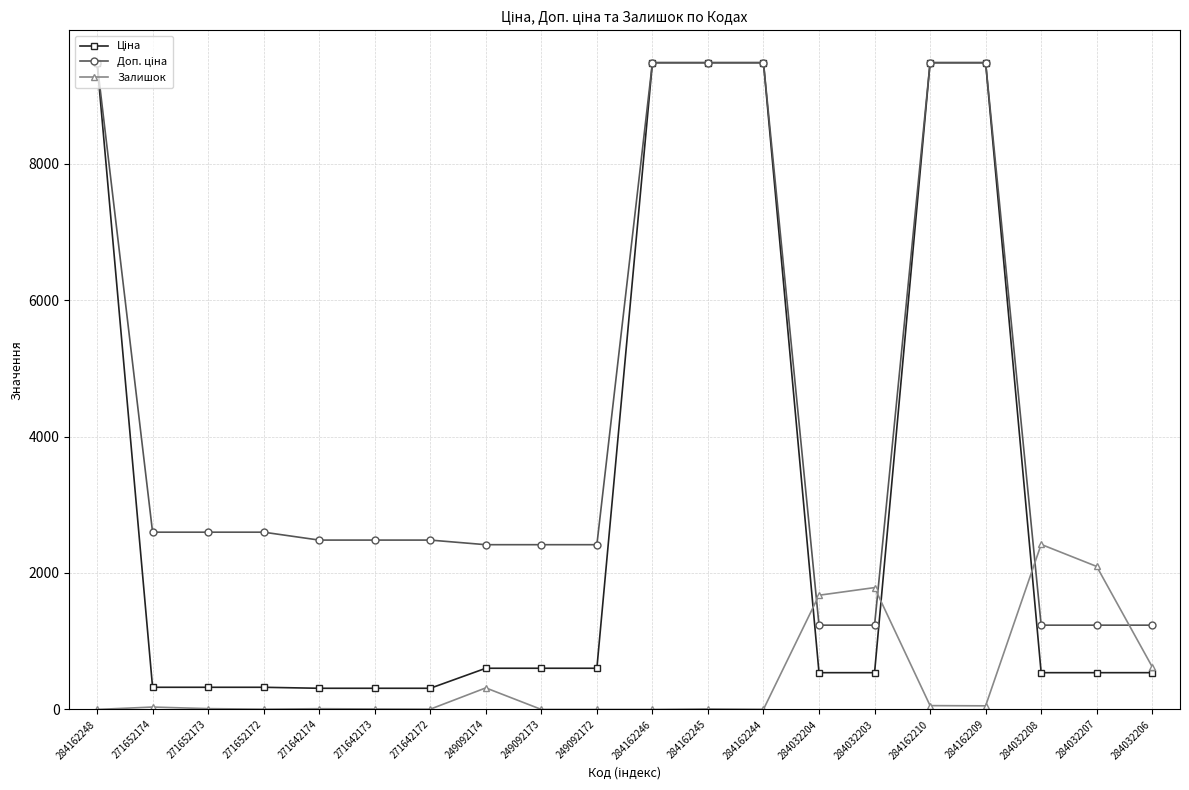

Where does the Залишок series first go above 12?

271652174